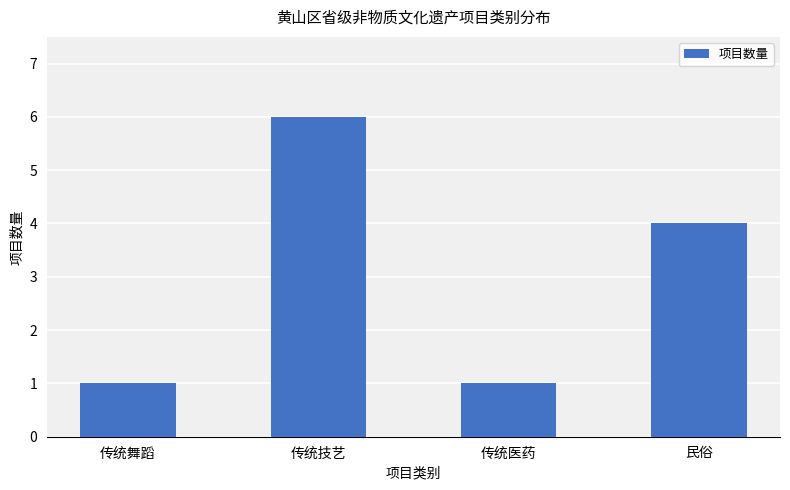

Does the chart contain any negative values?

No